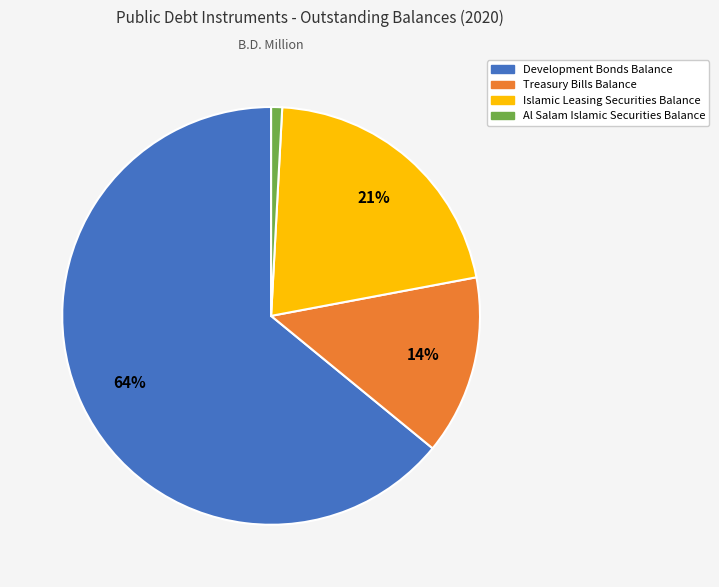

To the nearest percent, what is the difference between the largest and smallest slice percentages?

63%